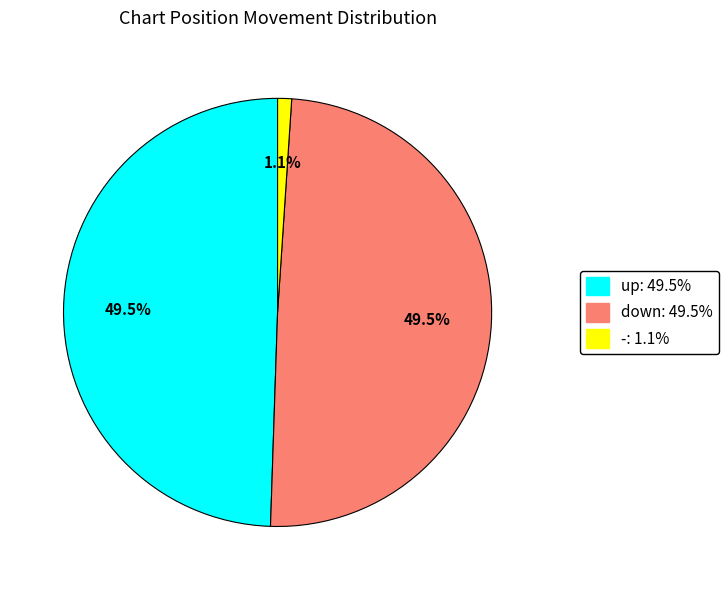

What portion of the pie excludes -?

98.9%